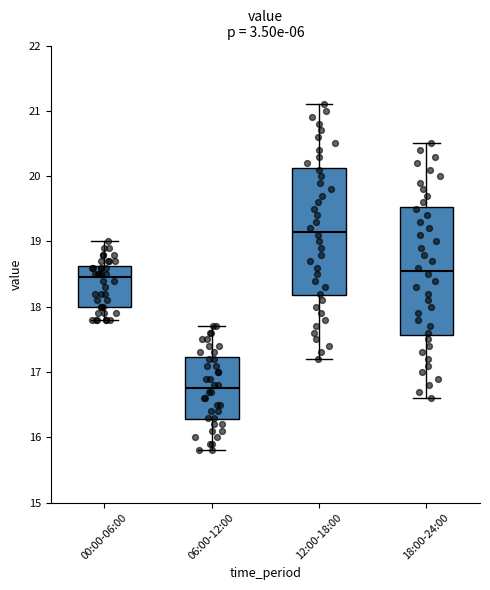

Where does the upper whisker of the box for 06:00-12:00 end on the y-axis? The values are not printed on the chart, so give them approximately, as read against the axis.

17.7